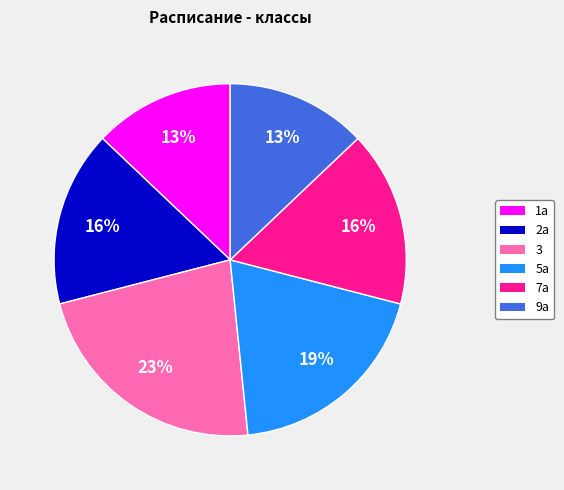

Is it true that 9а is 13% of the pie?

True